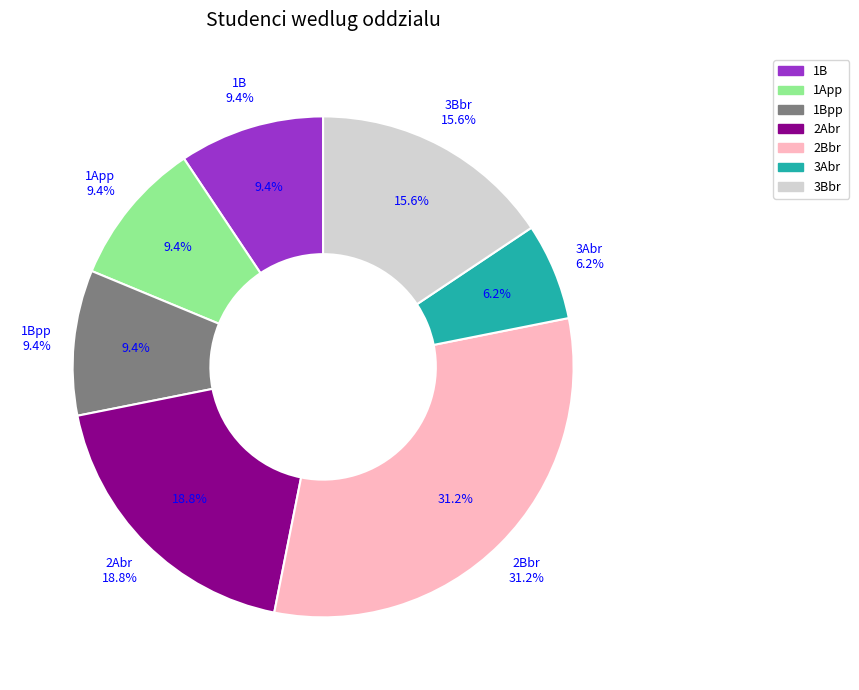

Count the number of slices in the pie.

5